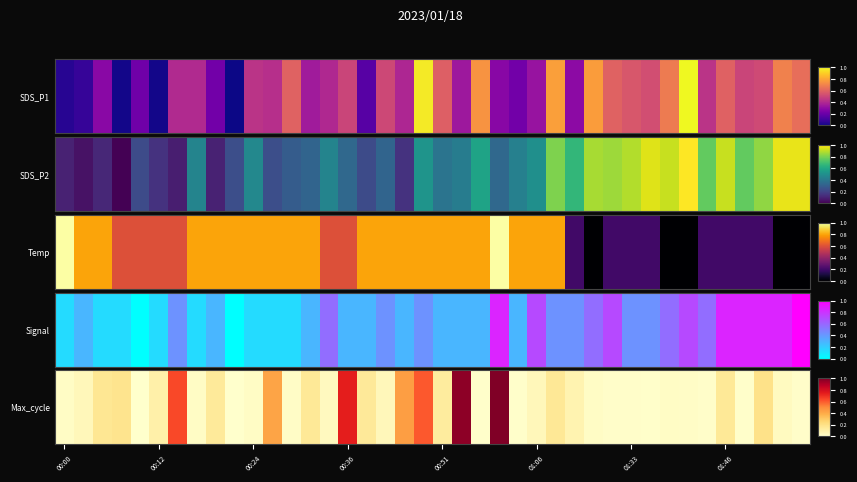

What is the approximate value at 23?

1.0